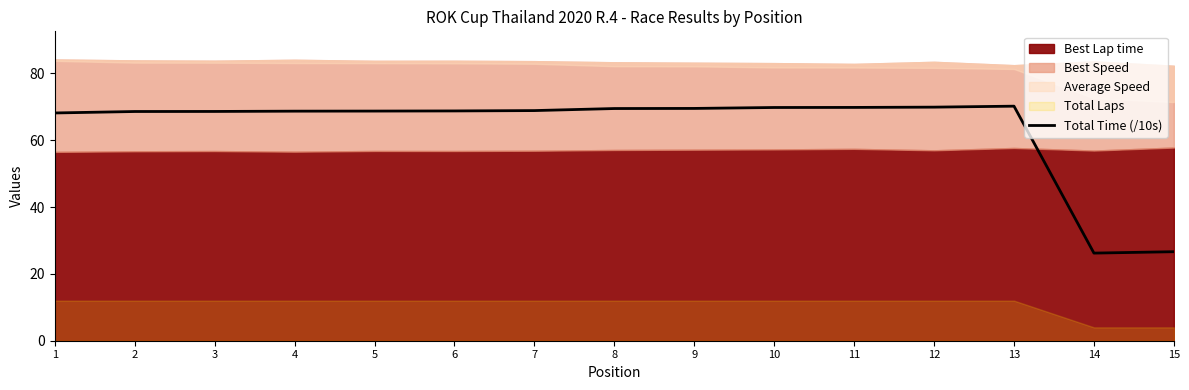

True or false: Total Time (/10s) has a value of 97.0 at 7.

False